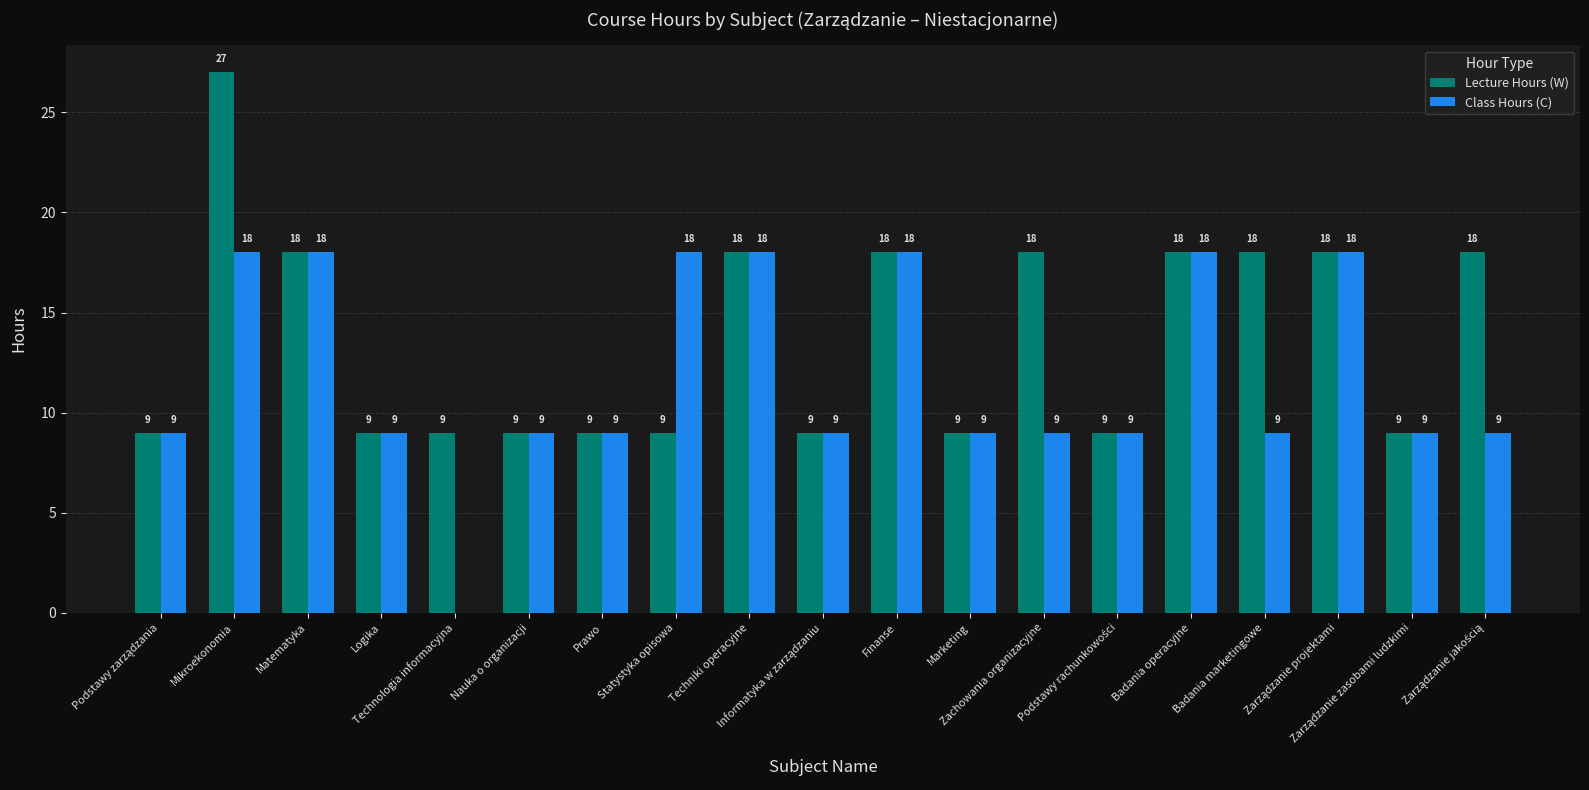

What is the sum of all Class Hours (C) values?

225